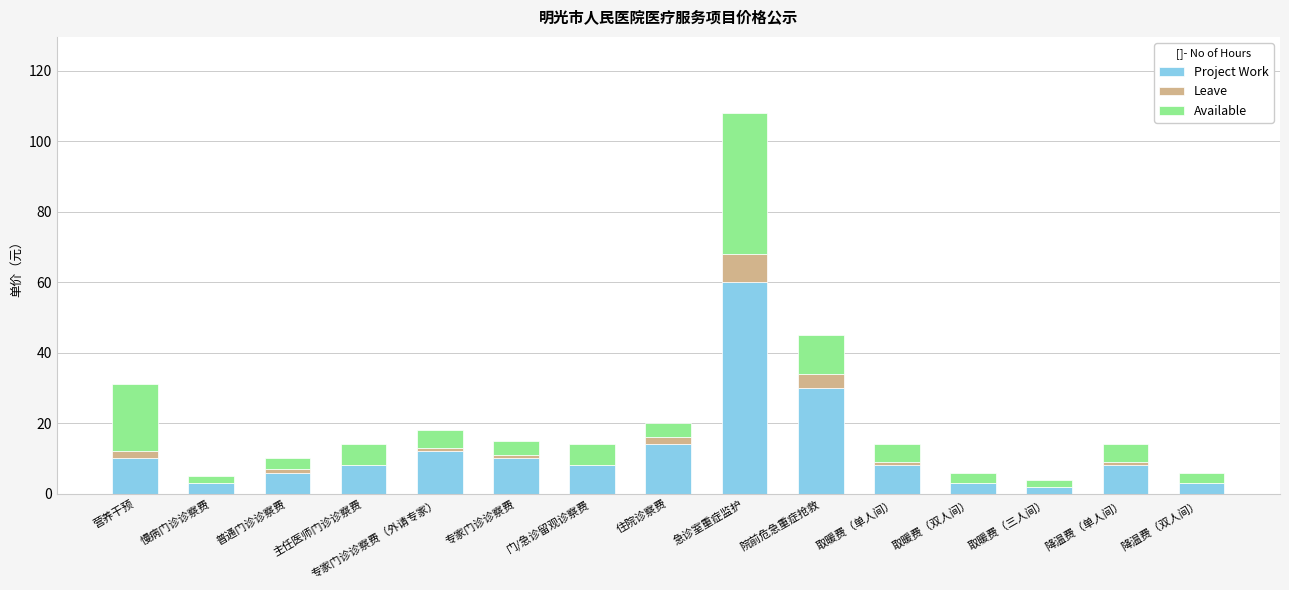

Which category has the highest value in the Project Work series?

急诊室重症监护